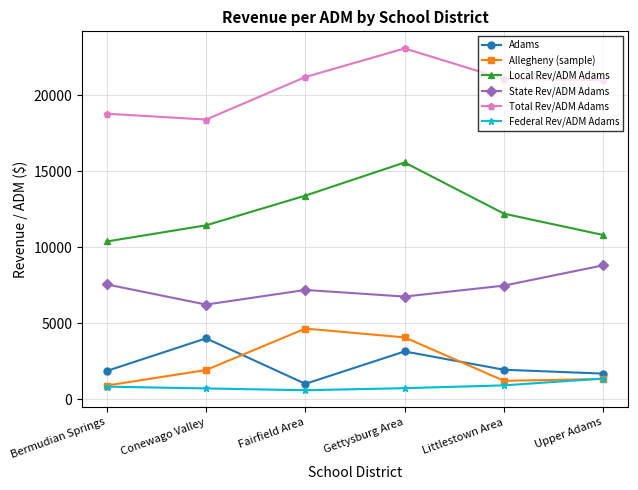

Rank the series by their maximum value, from highest to lowest.

Total Rev/ADM Adams, Local Rev/ADM Adams, State Rev/ADM Adams, Allegheny (sample), Adams, Federal Rev/ADM Adams